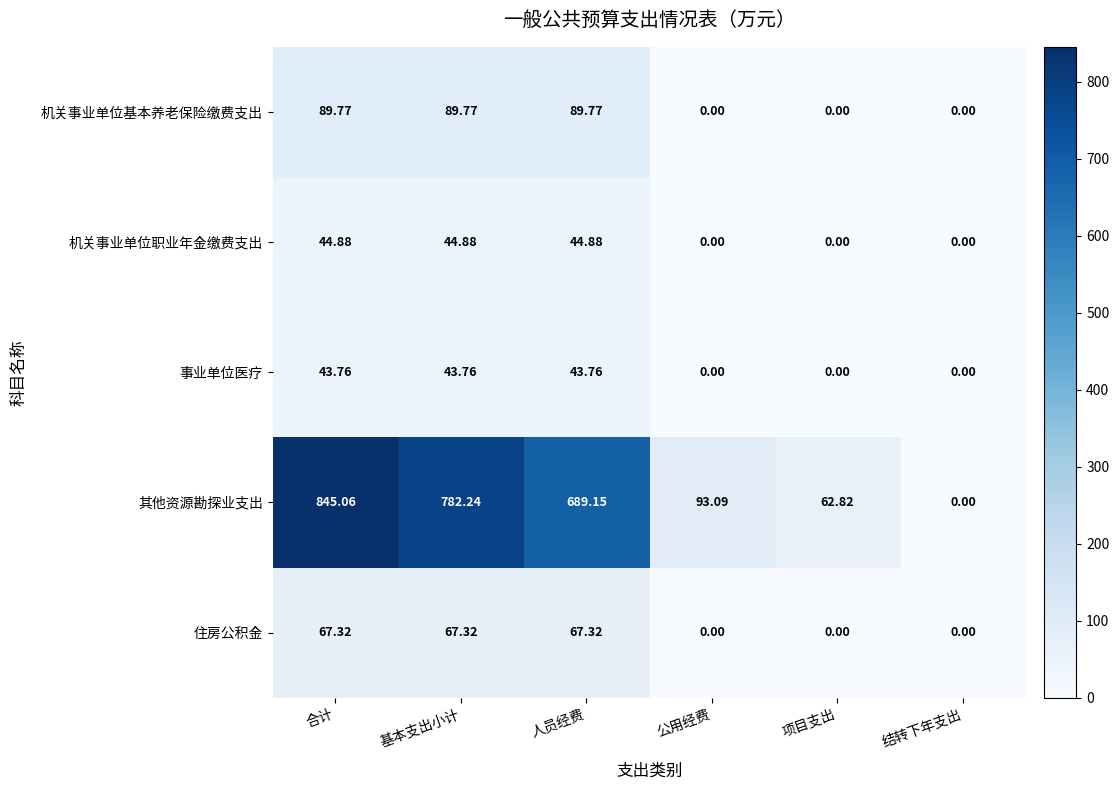

Rank the series at 基本支出小计 from lowest to highest value.

事业单位医疗, 机关事业单位职业年金缴费支出, 住房公积金, 机关事业单位基本养老保险缴费支出, 其他资源勘探业支出